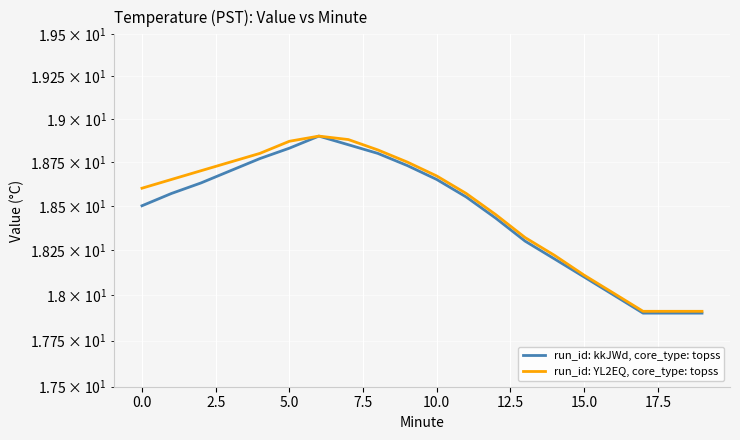

Which series changed the most between 11 and 14?

run_id: kkJWd, core_type: topss